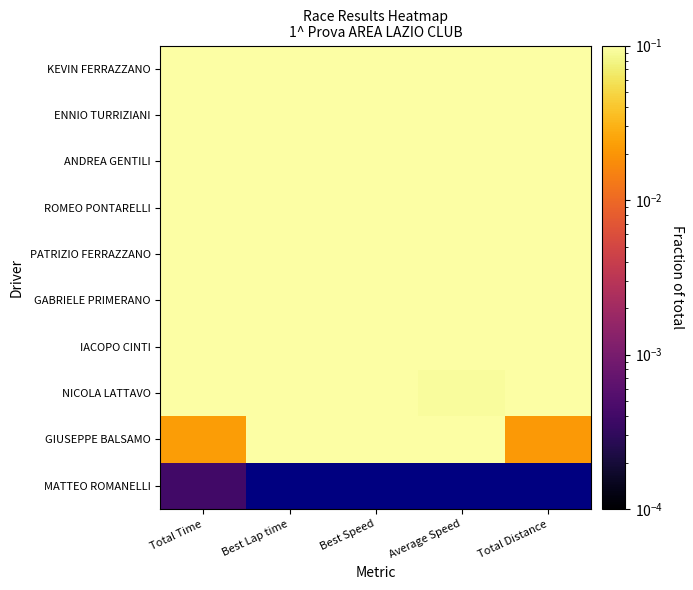

How many GABRIELE PRIMERANO values are between 0 and 1?

5